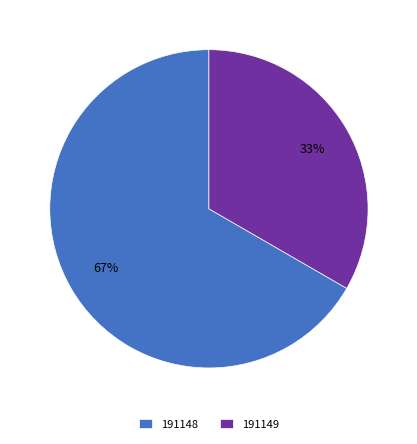

Do 191148 and 191149 together represent more than half of the pie?

Yes